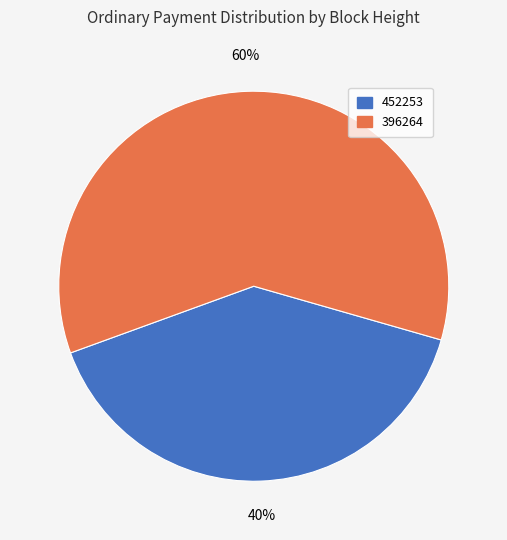

What percentage is the 452253 slice, to the nearest percent?

40%